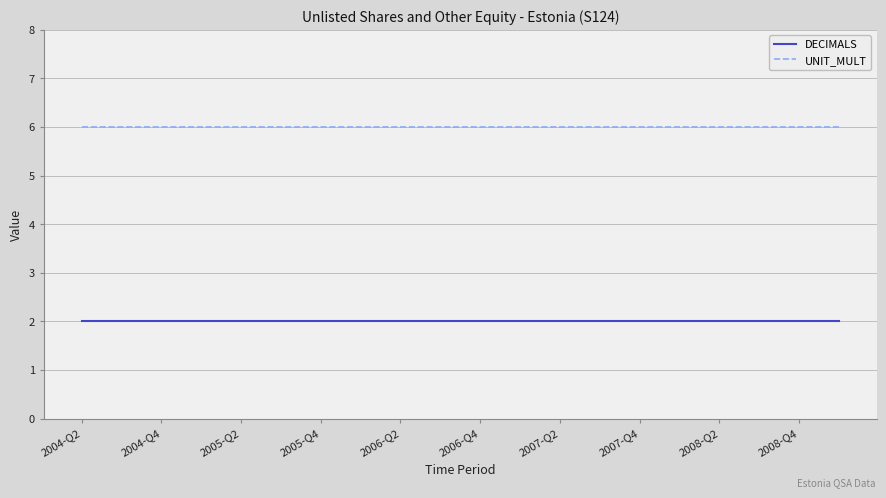

Which series has the largest total across all categories?

UNIT_MULT